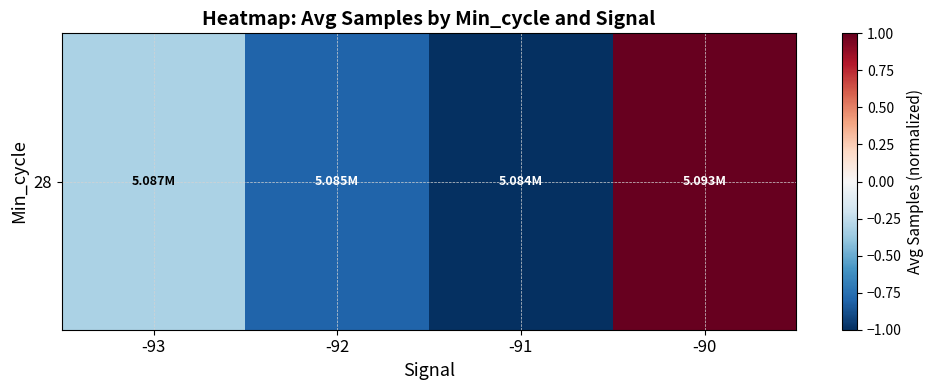

True or false: the data shows -1.0 at -91.

True